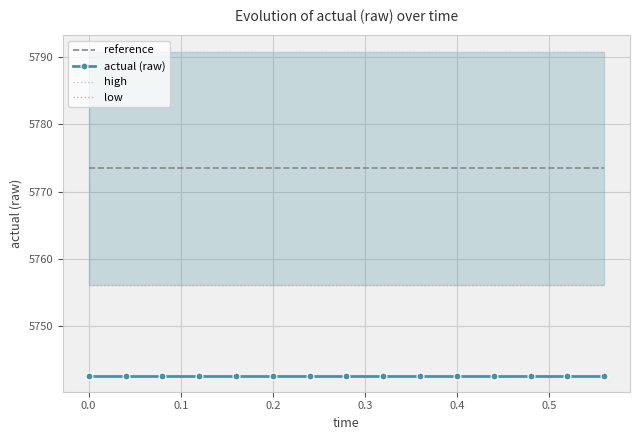

What is the highest value of the reference series?

5773.5